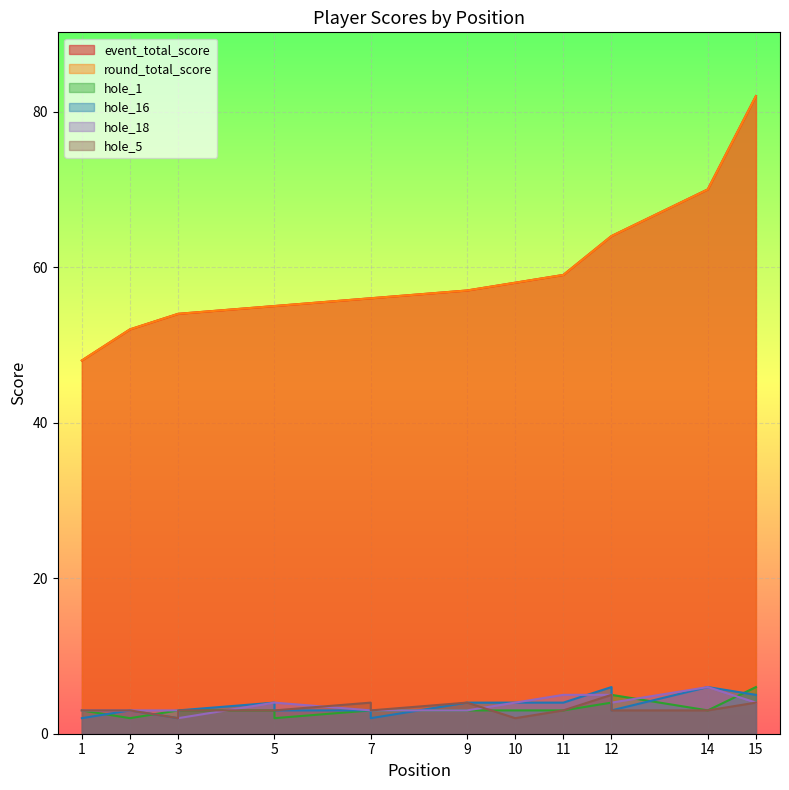

How many lines are shown in the chart?

6